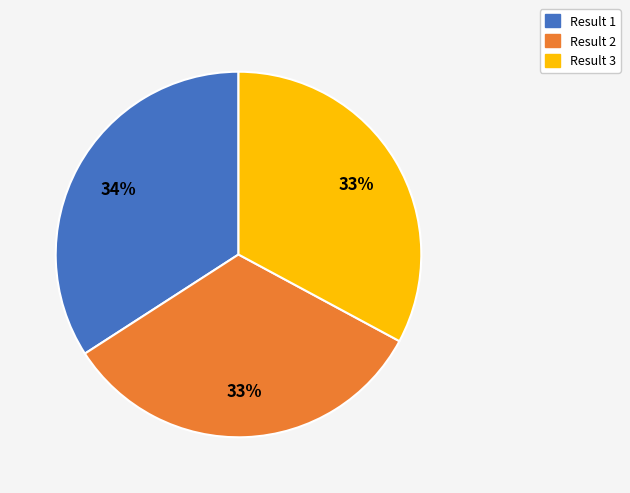

Is there any slice that represents more than half of the pie?

No